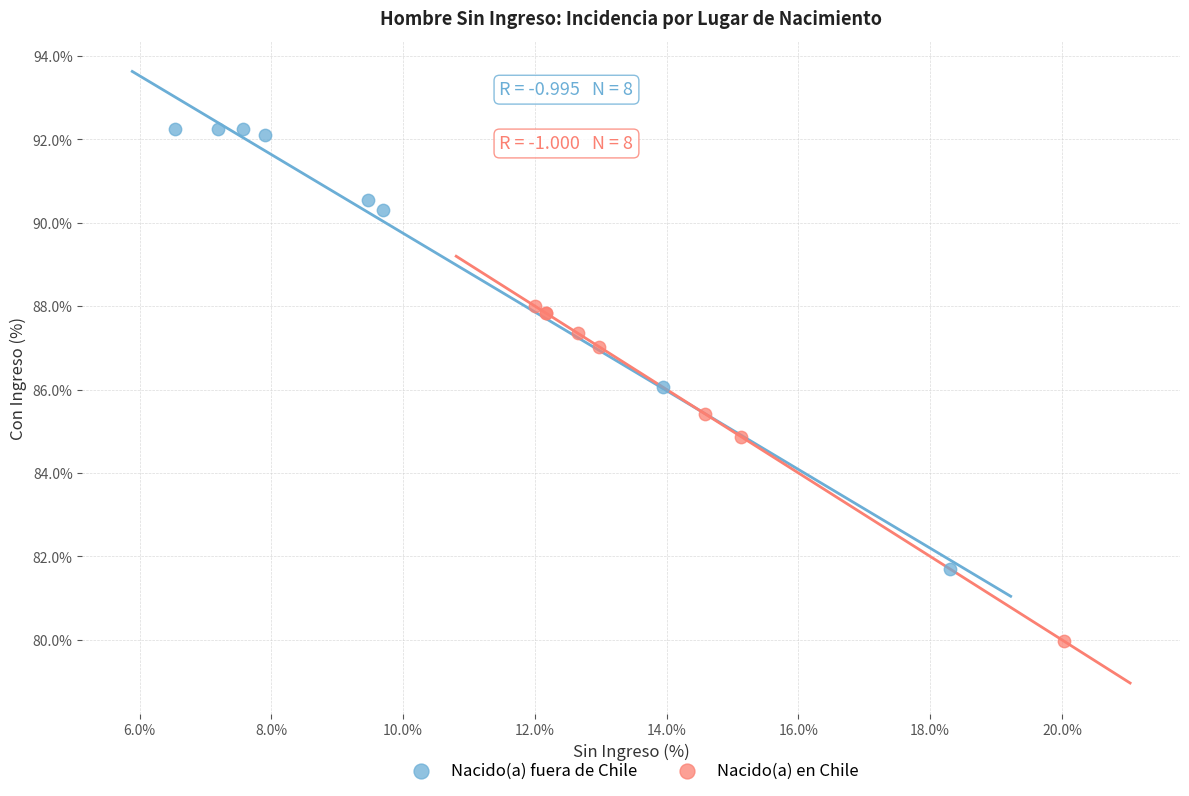

Which series reaches the maximum Y coordinate?

Nacido(a) fuera de Chile